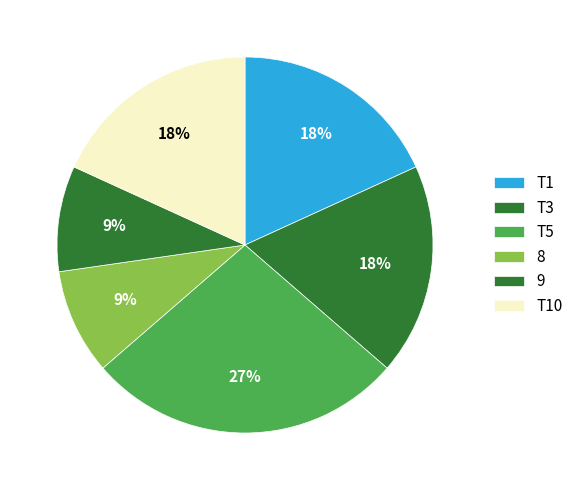

How many segments does this pie chart have?

6